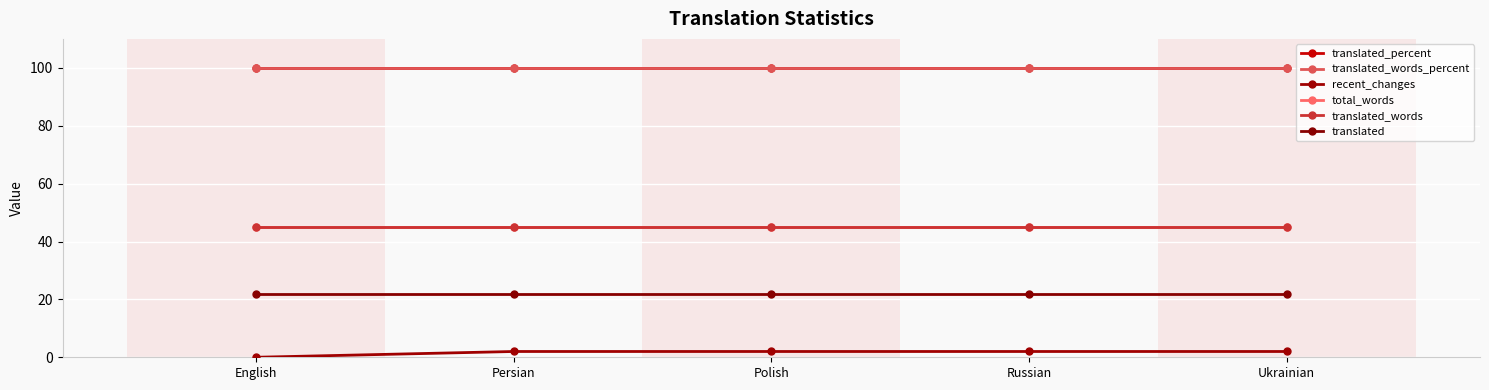

At which label does translated_percent reach its minimum?

English